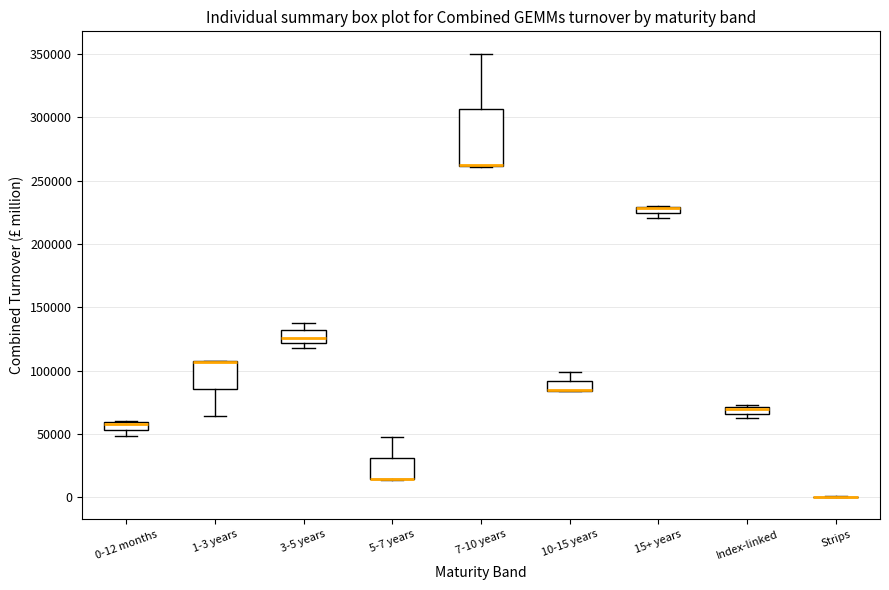

Which box is the tallest, from its lower edge to its upper edge?

7-10 years